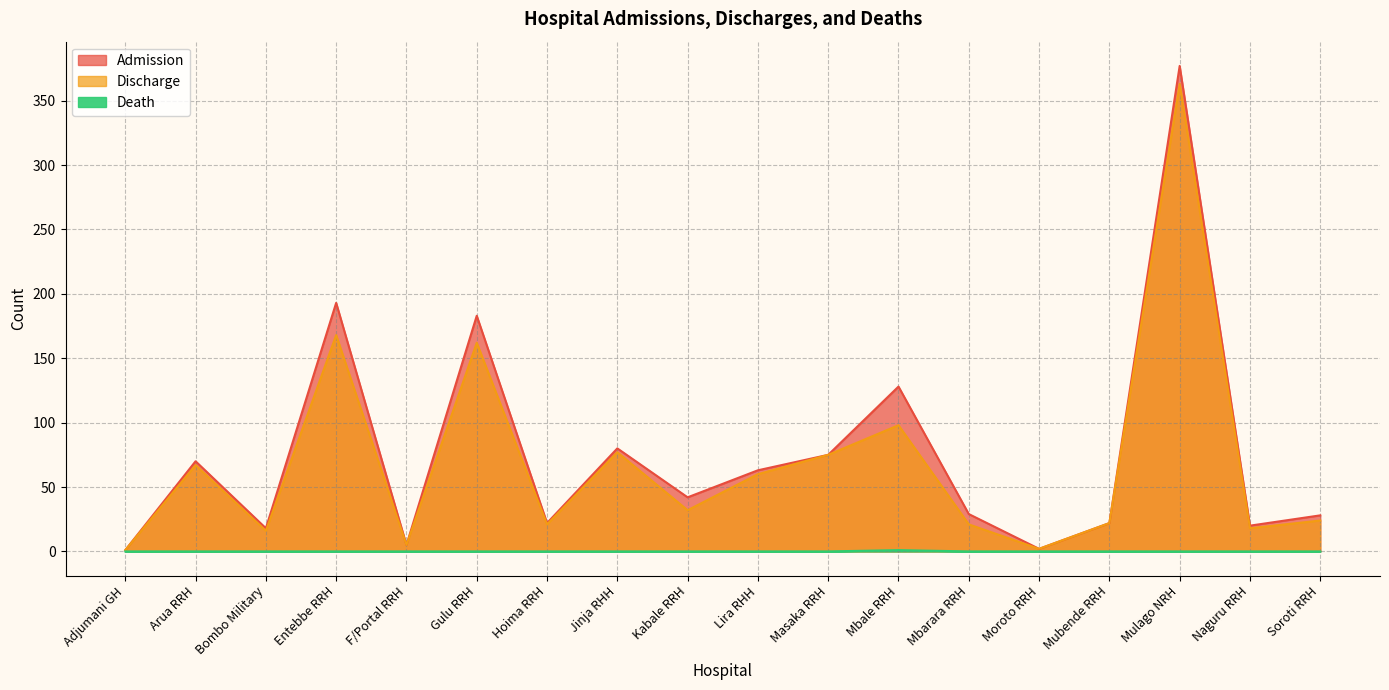

Where is the first local maximum for Admission?

Arua RRH